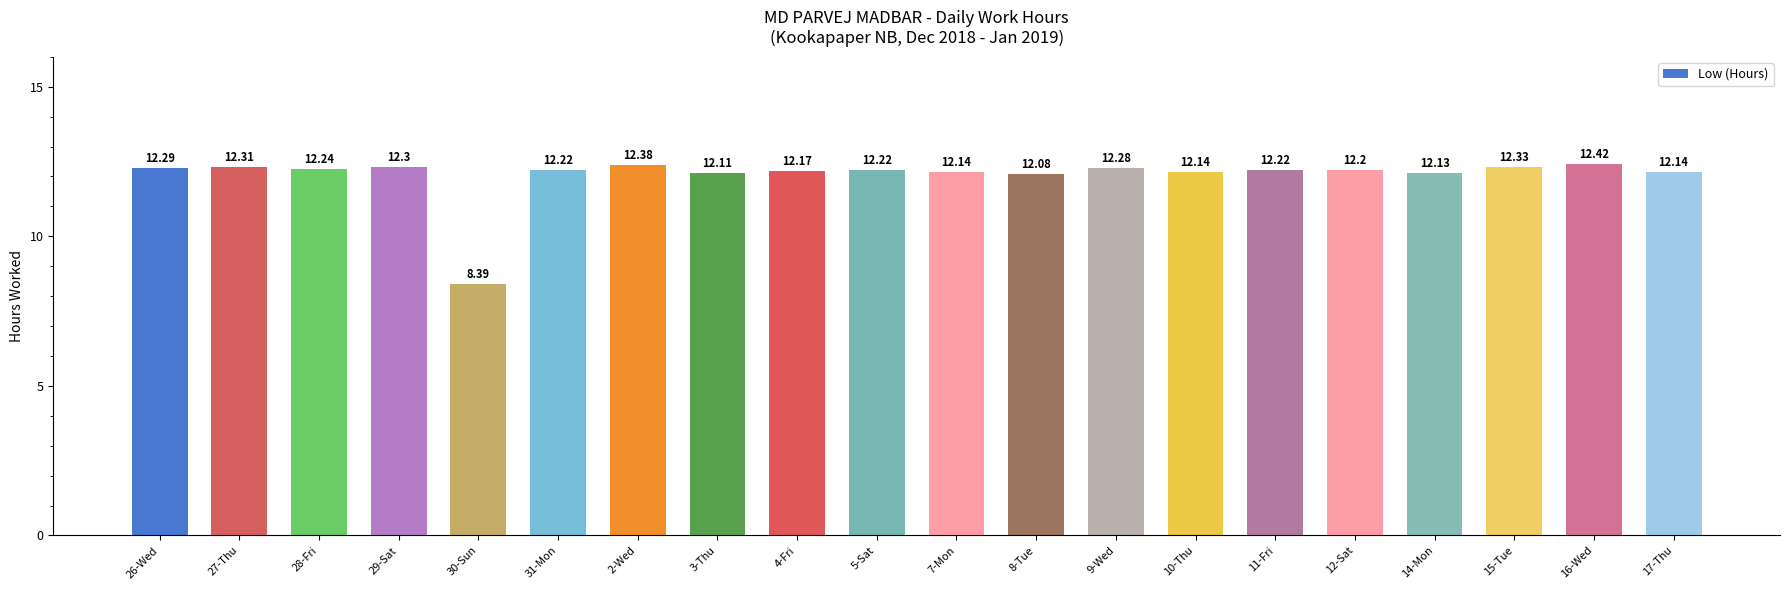

What is the approximate value at 10-Thu?

12.1